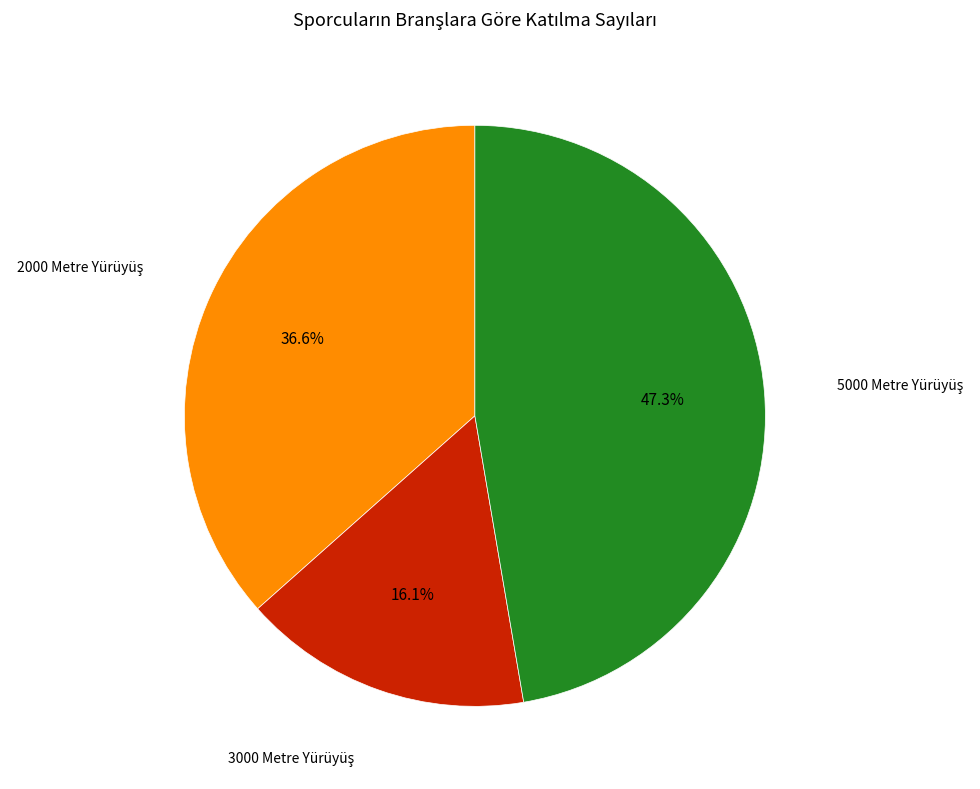

Does any single category account for the majority?

No